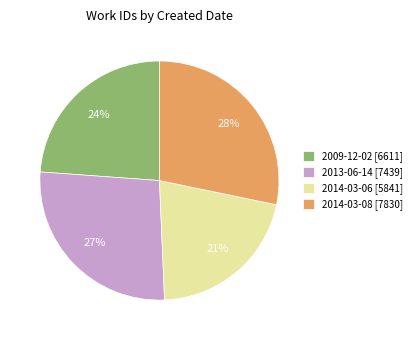

Is there any slice that represents more than half of the pie?

No